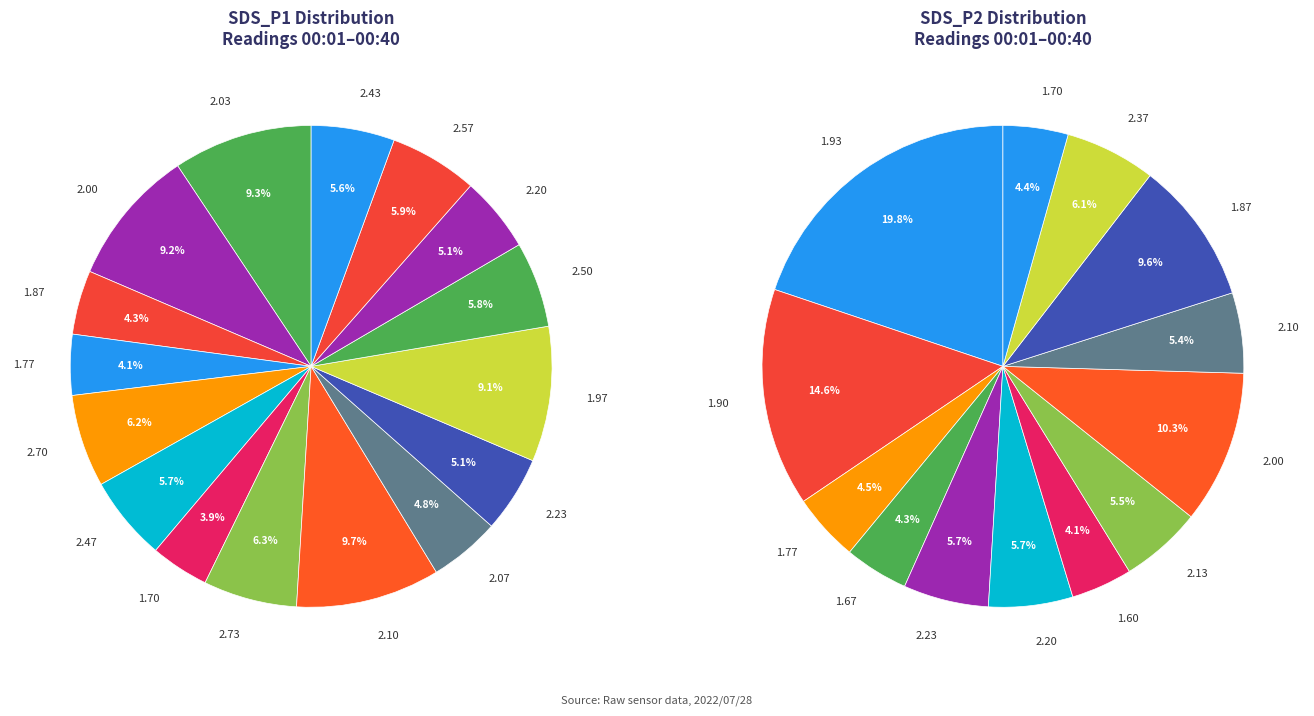

To the nearest percent, what is the combined percentage of 00:15 and 00:05?

11%